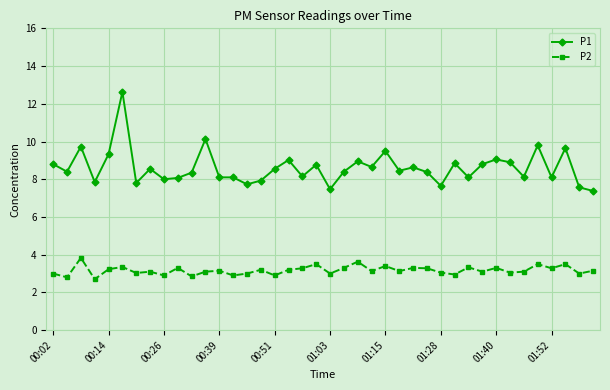

True or false: P1 and P2 intersect in this chart.

False